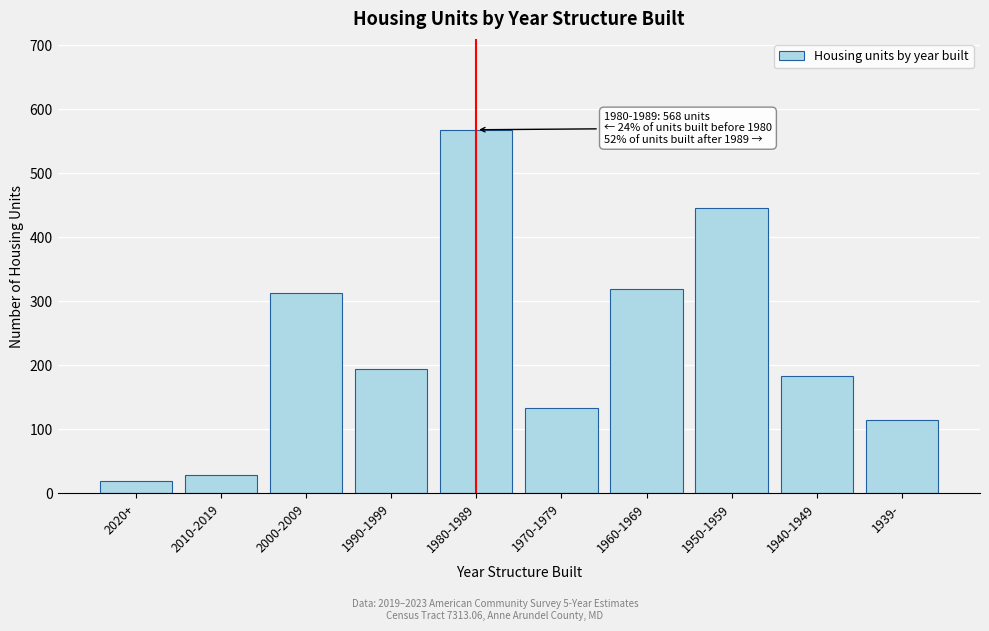

Reading left to right, extract all data points from this chart.

2020+=20	2010-2019=28	2000-2009=313	1990-1999=194	1980-1989=568	1970-1979=134	1960-1969=320	1950-1959=446	1940-1949=183	1939-=115